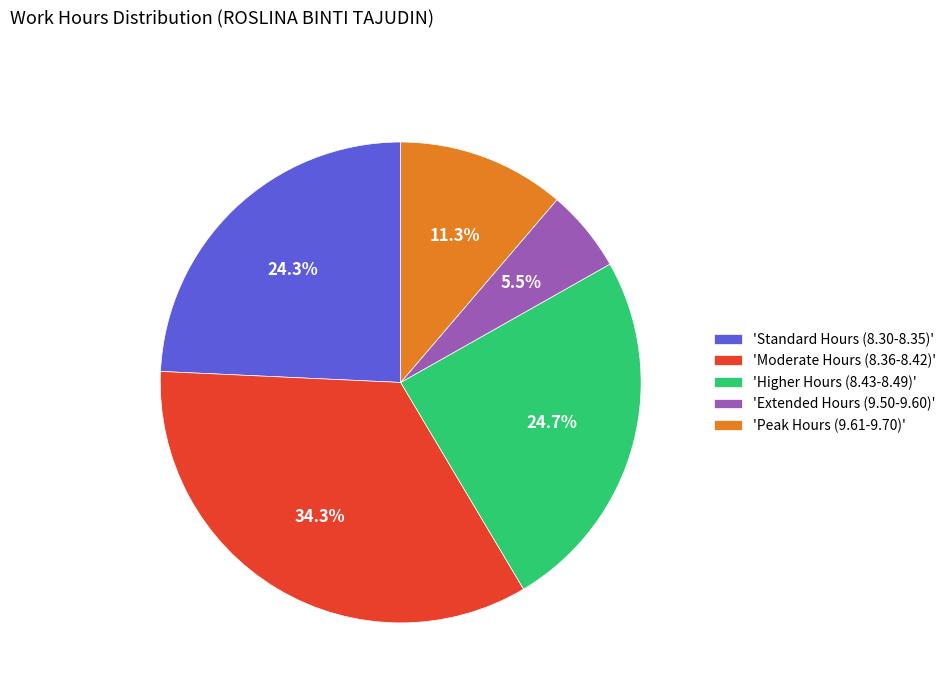

Does 'Extended Hours (9.50-9.60)' account for over 50% of the chart?

No